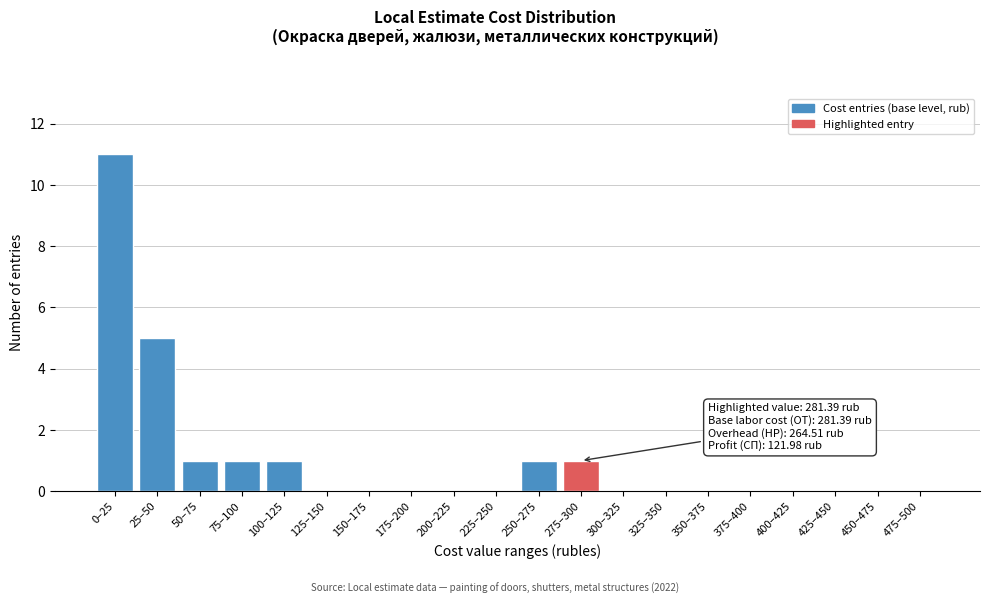

Reading left to right, what are all the values shown in this chart?

0–25=11	25–50=5	50–75=1	75–100=1	100–125=1	125–150=0	150–175=0	175–200=0	200–225=0	225–250=0	250–275=1	275–300=1	300–325=0	325–350=0	350–375=0	375–400=0	400–425=0	425–450=0	450–475=0	475–500=0